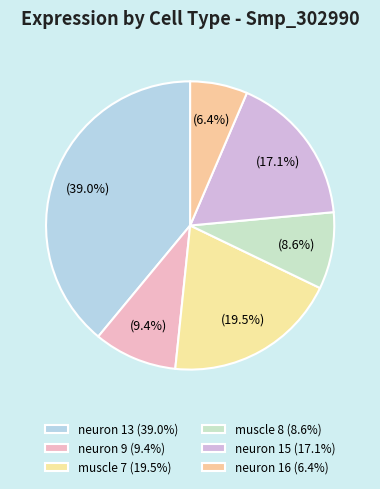

To the nearest percent, what percentage of the pie is neuron 13?

39%